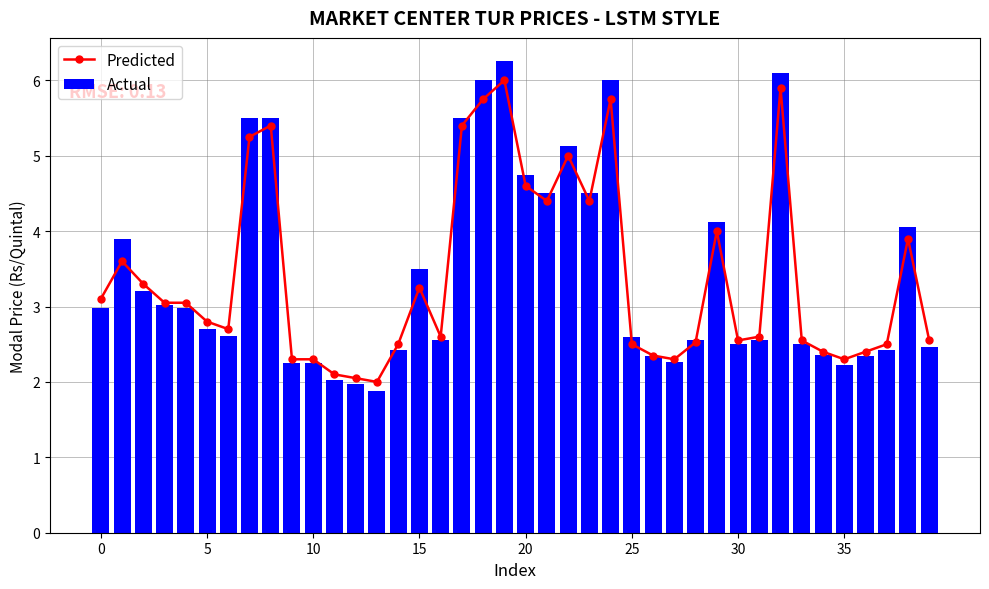

Is the value of Actual at 31 greater than the value of Predicted at 29?

No